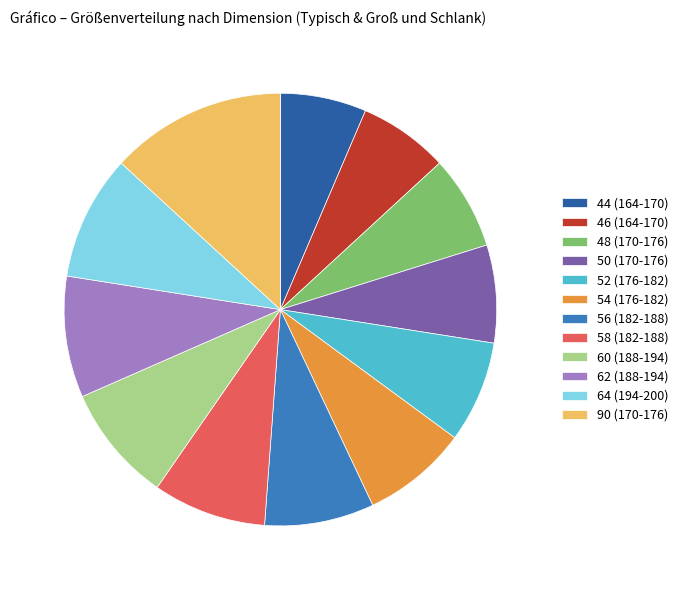

Is it true that 44 (164-170) is 6% of the pie?

True